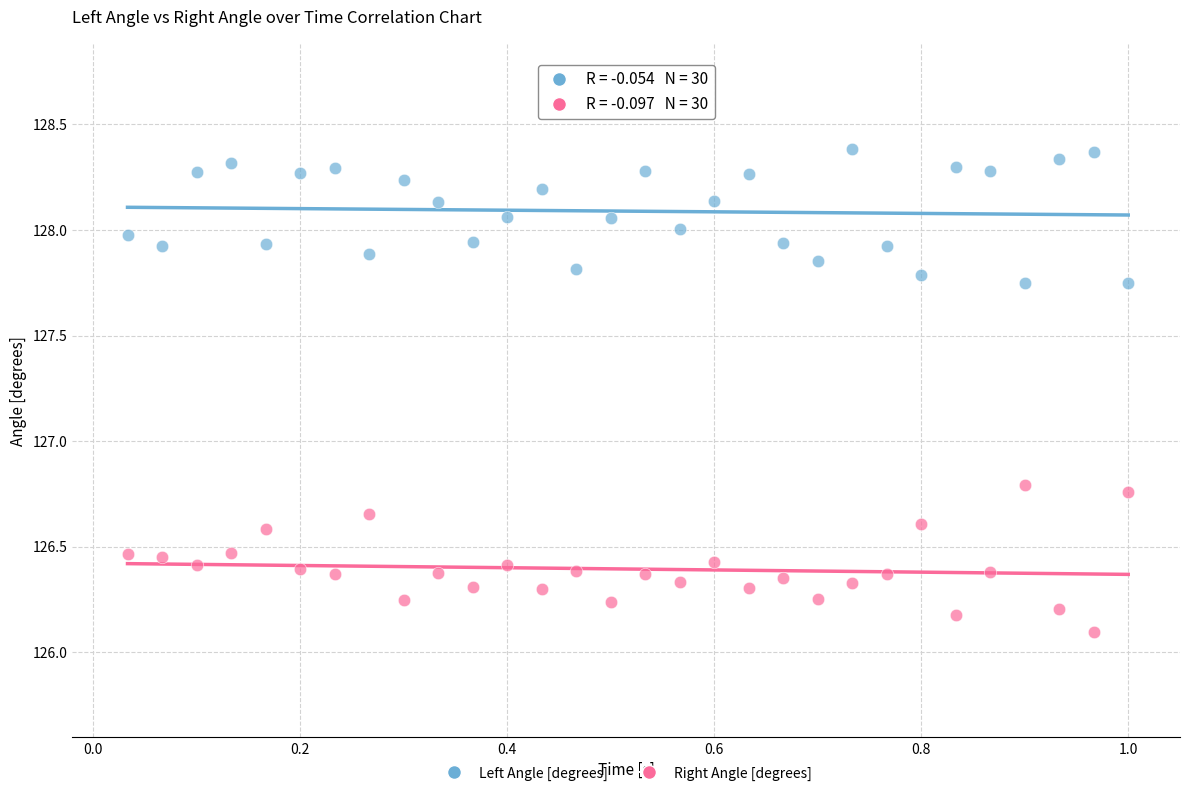

Which series reaches the minimum Y coordinate?

Right Angle [degrees]